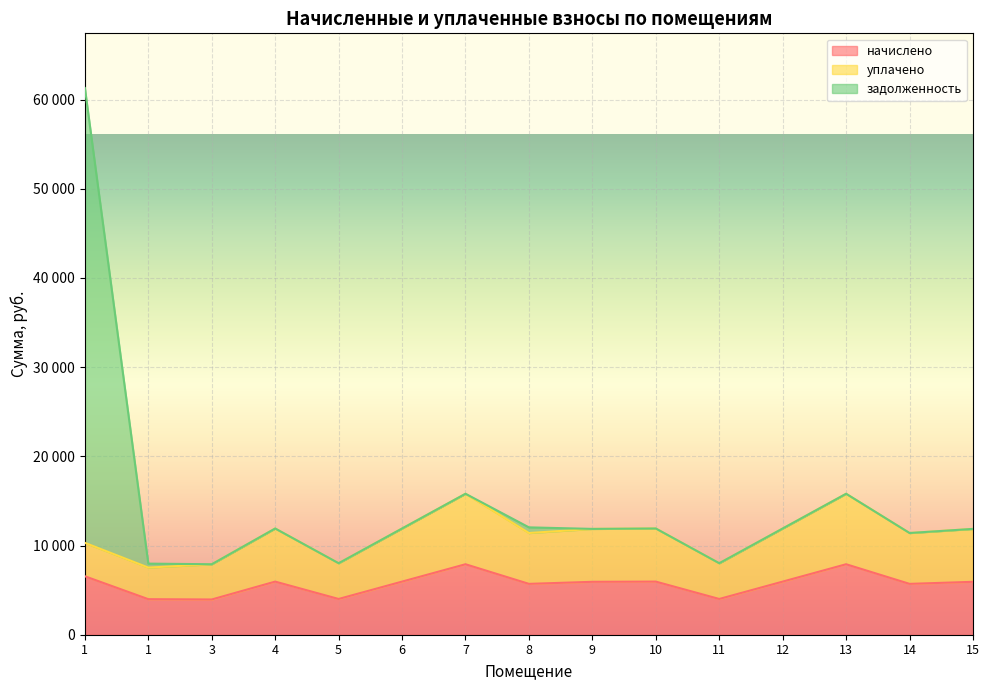

Which category has the highest value in the начислено series?

7